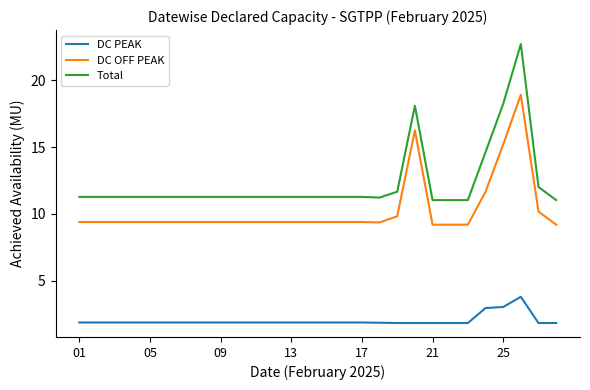

Which series has the largest total across all categories?

Total